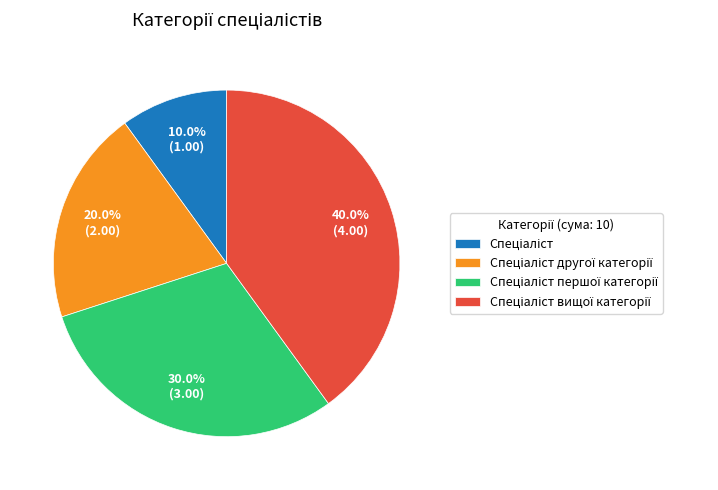

Is there any slice that represents more than half of the pie?

No